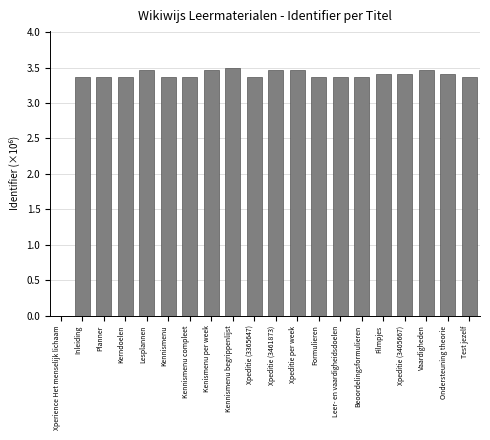

What is the maximum value shown in the chart?

3.5